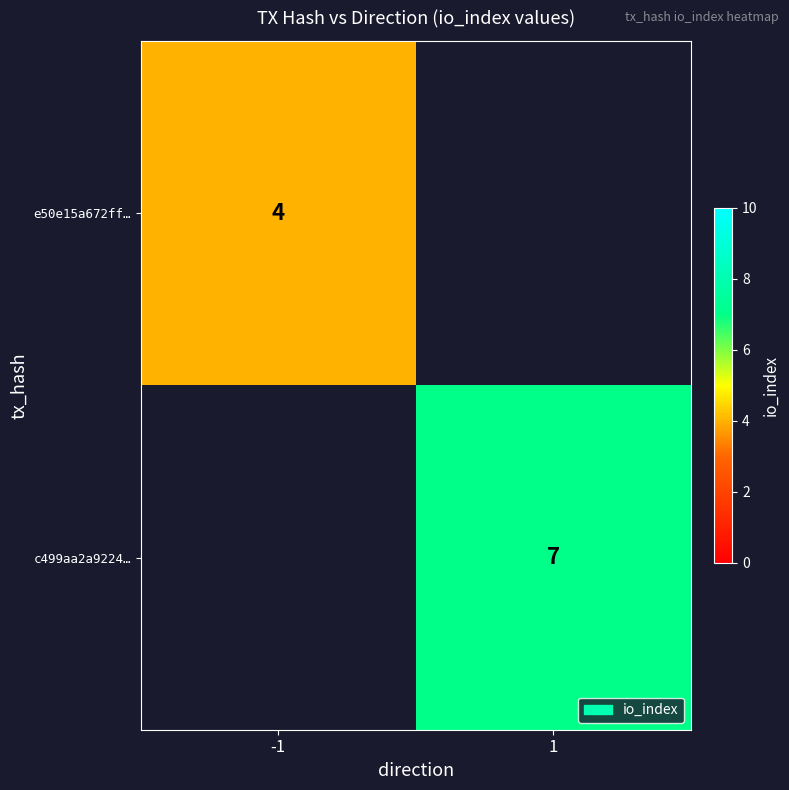

Is it true that c499aa2a9224… equals 11 at 1?

False